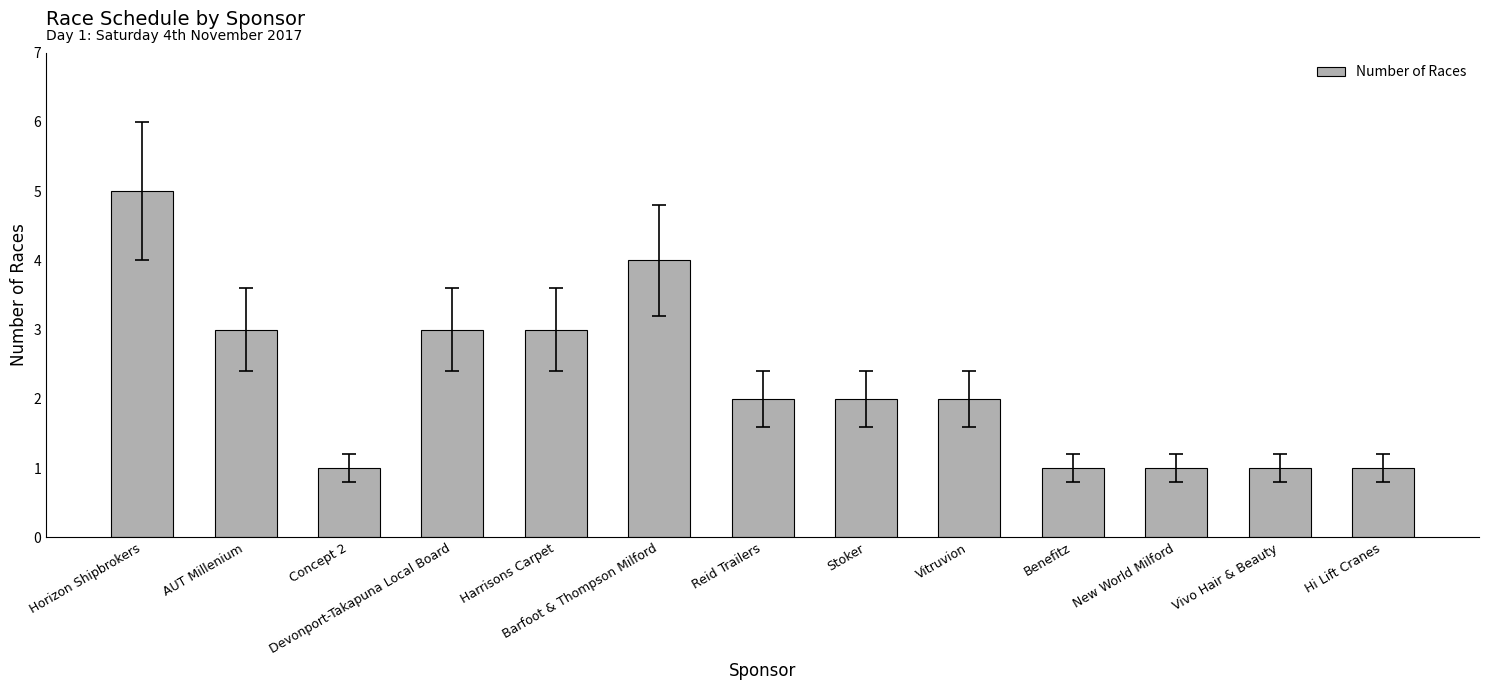

What is the difference between the values at Reid Trailers and Devonport-Takapuna Local Board?

1